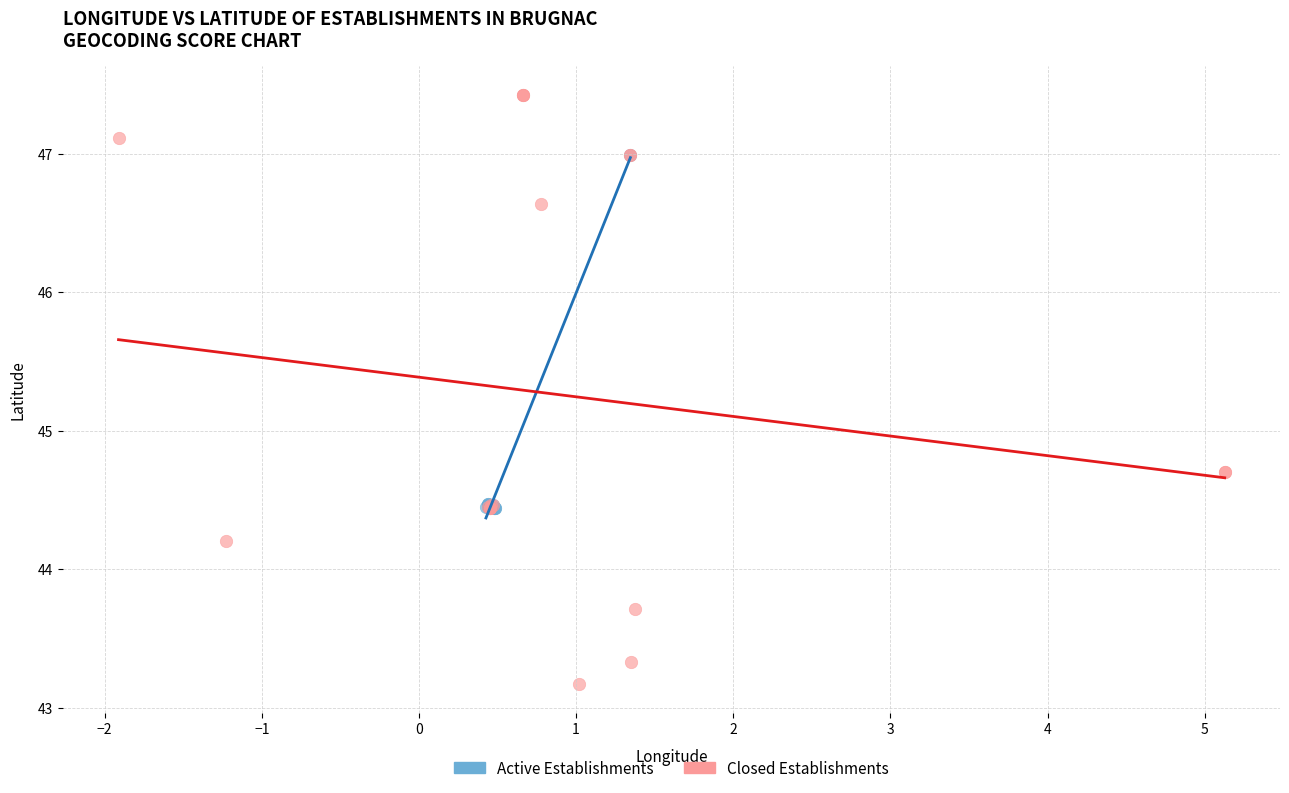

Which series has the largest Y range (max minus min)?

Closed Establishments